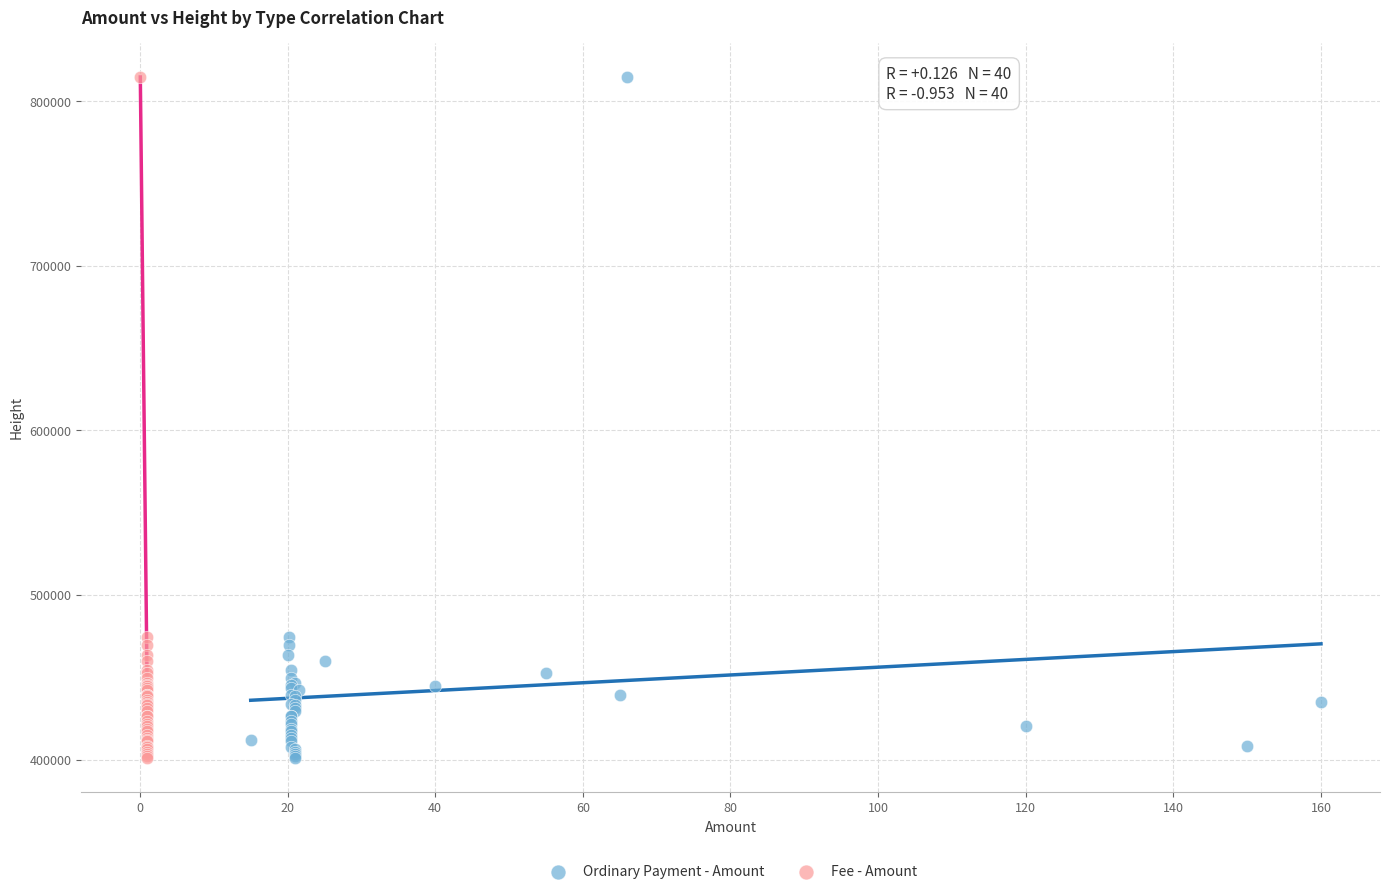

What are all the series names shown in the legend?

Ordinary Payment - Amount, Fee - Amount